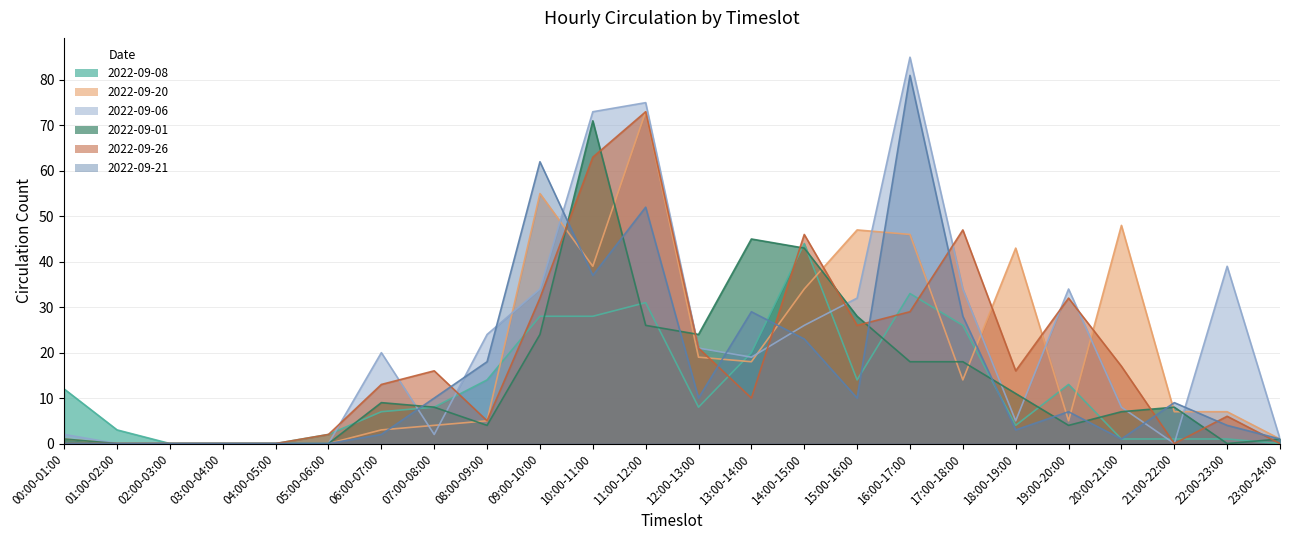

True or false: 2022-09-26 and 2022-09-08 intersect in this chart.

True